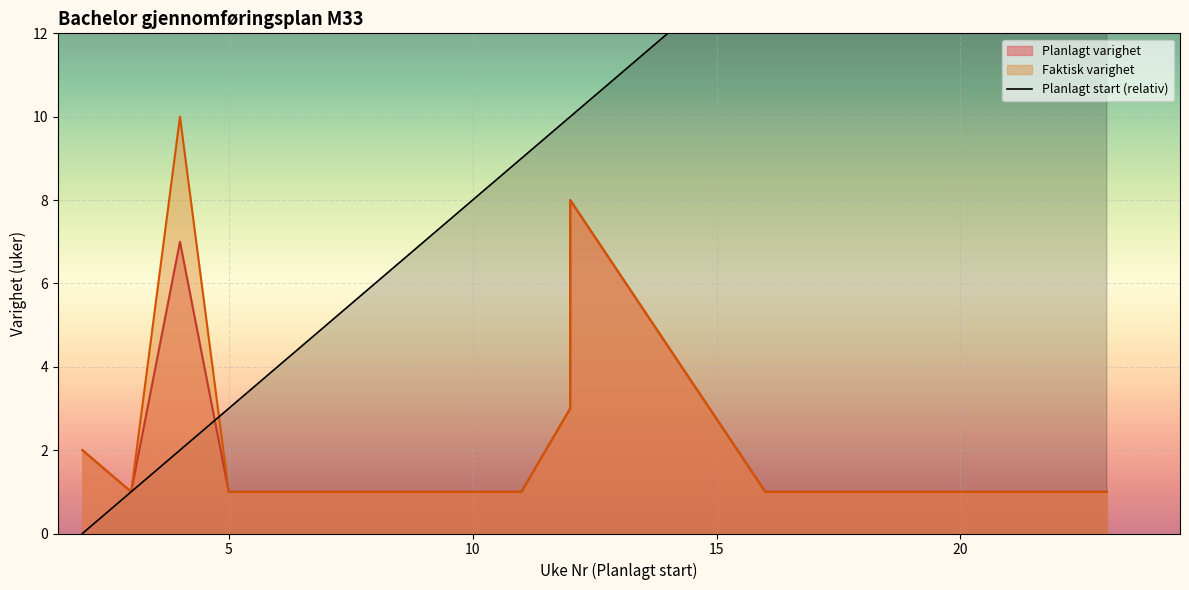

What is the difference between the maximum and minimum values?

21